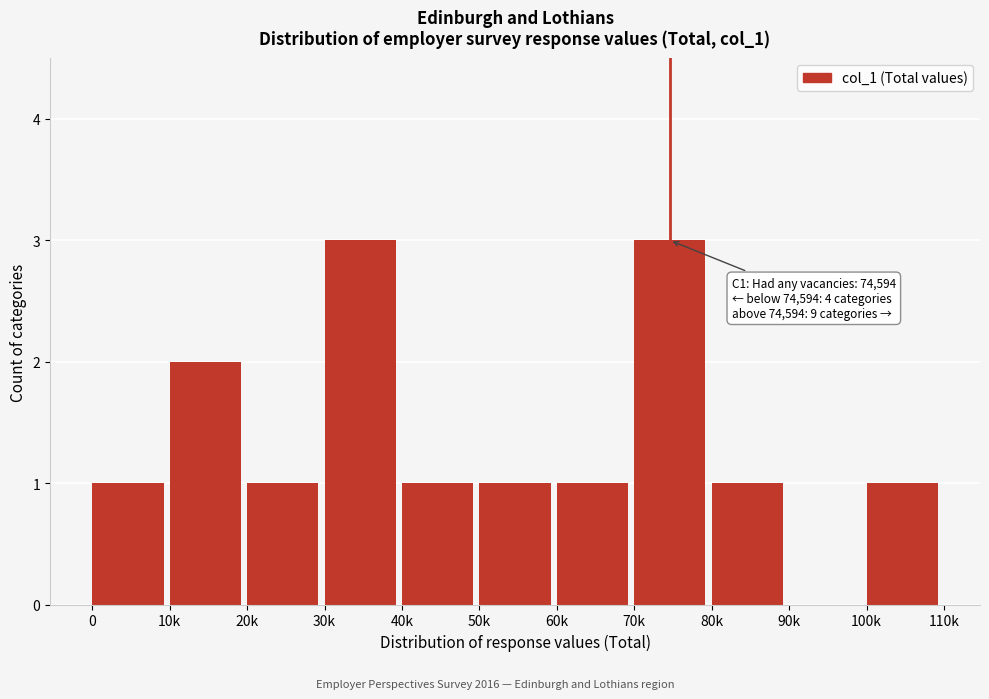

Reading left to right, what are all the values shown in this chart?

0=1	10k=2	20k=1	30k=3	40k=1	50k=1	60k=1	70k=3	80k=1	90k=0	100k=1